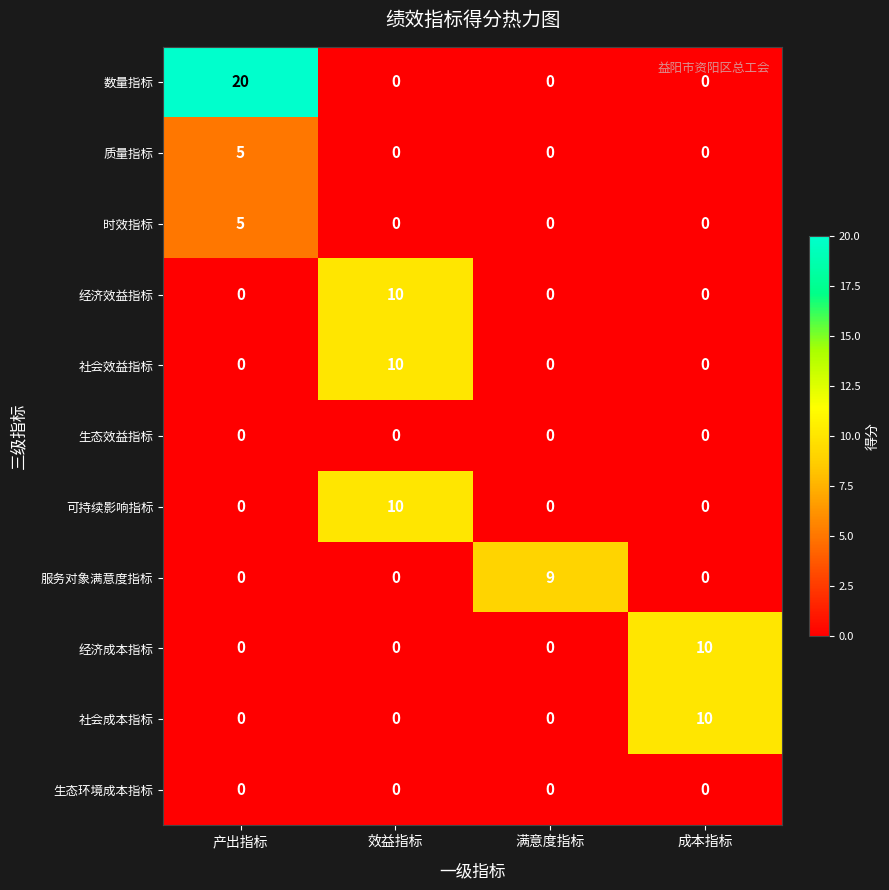

The 经济成本指标 series shows 0 at 产出指标. True or false?

True